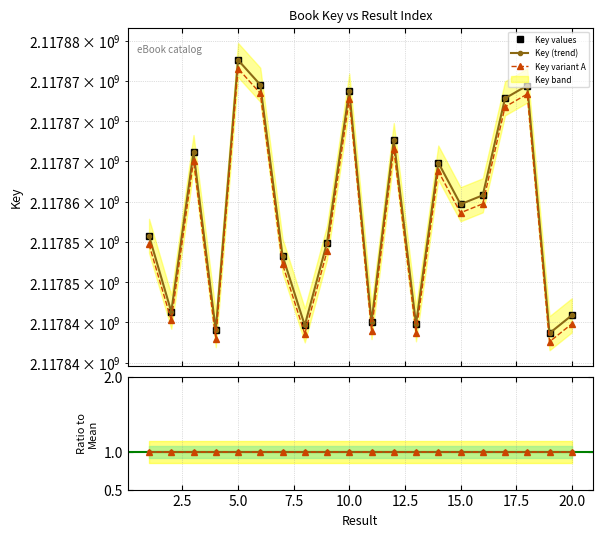

Where does the Key (trend) series first go above 2117859680?

5.0